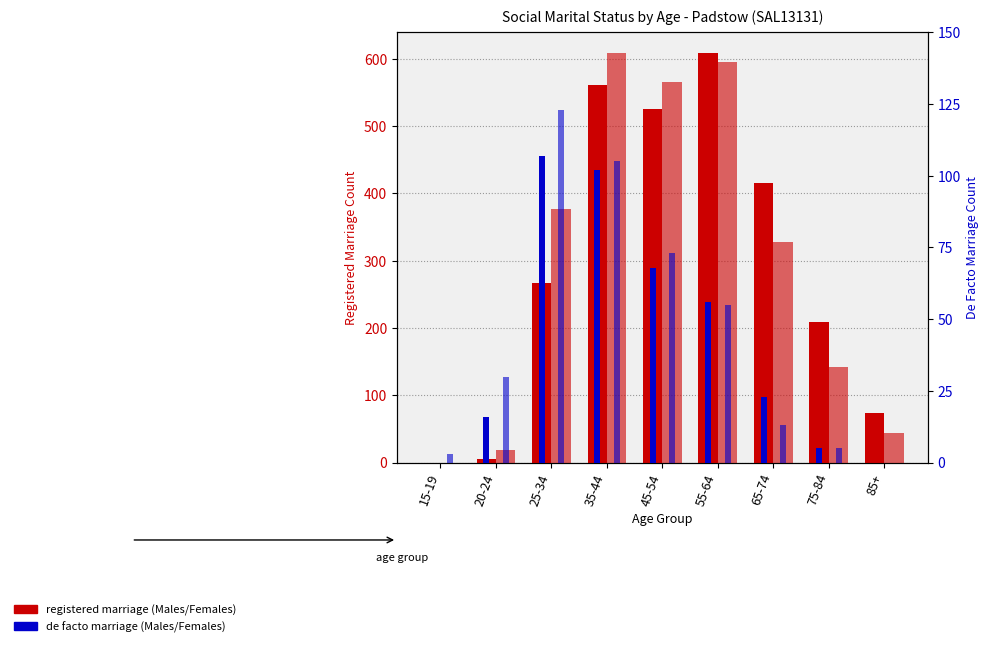

How many data points does each series have?

9